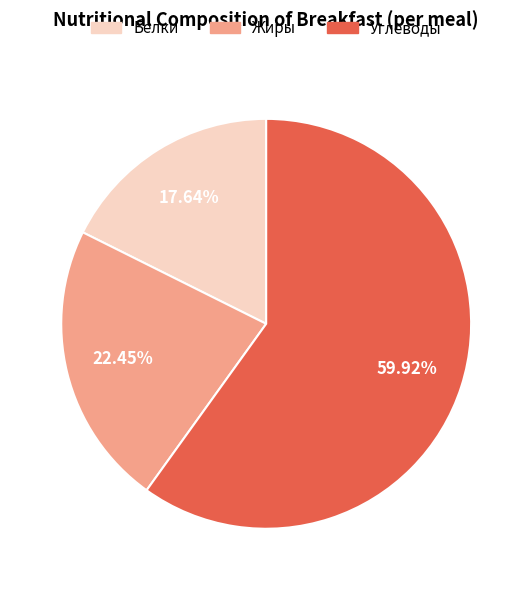

Is there a majority slice in this chart?

Yes